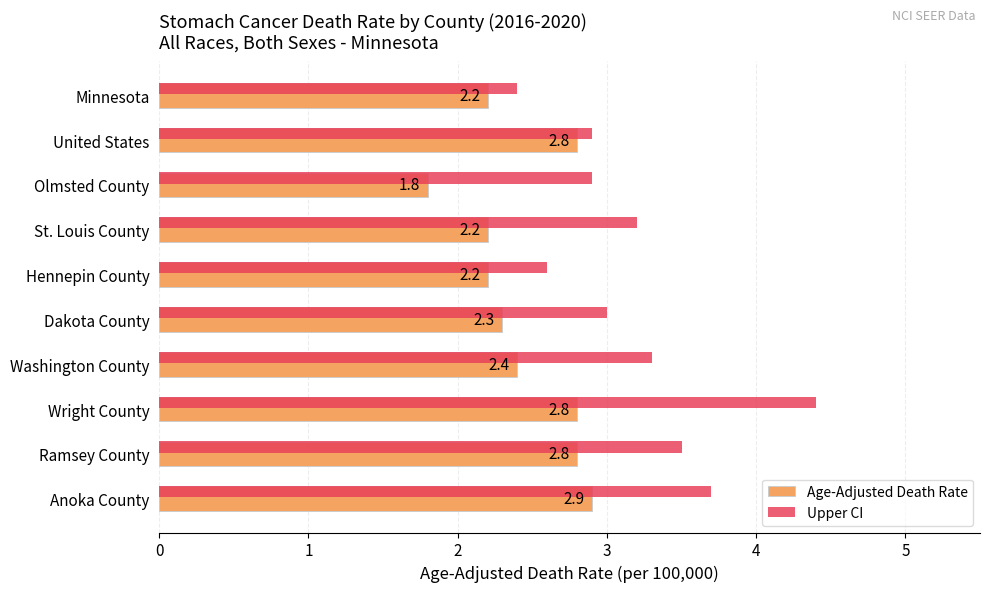

What is the average value of the Age-Adjusted Death Rate series?

2.4